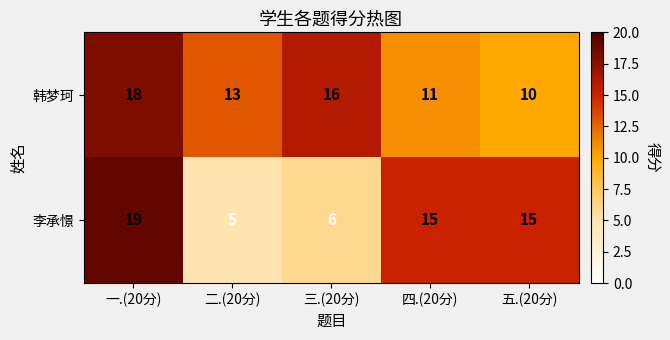

At how many categories does at least one series exceed 14?

4